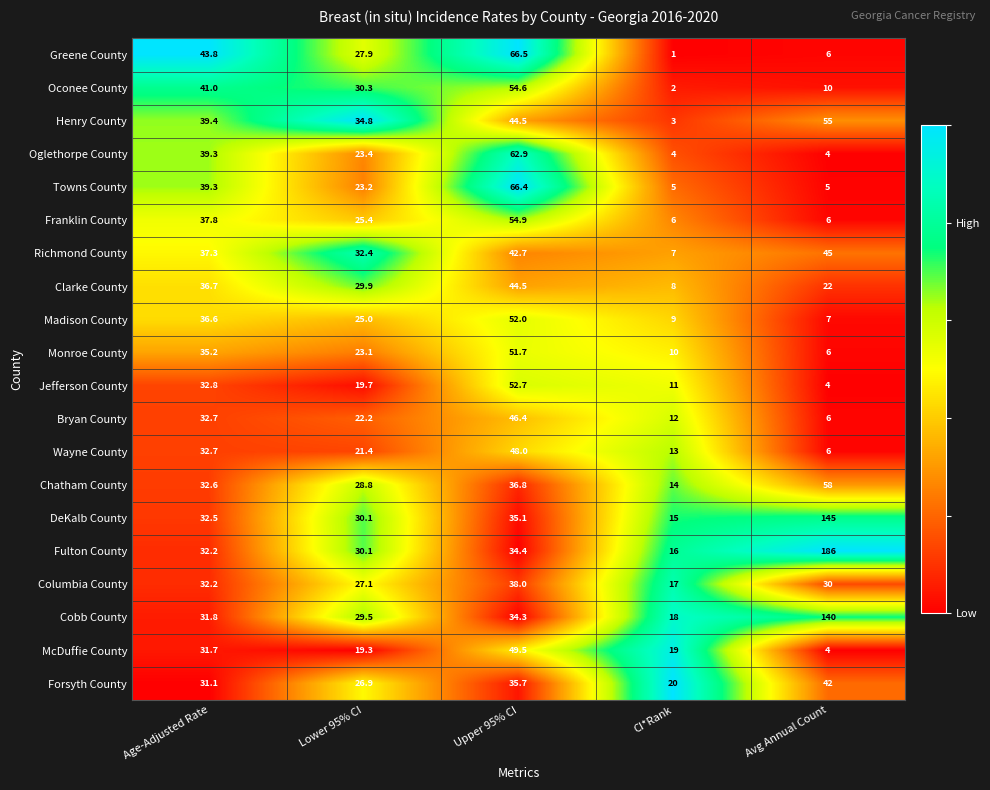

At which category is the sum across all series the highest?

Upper 95% CI